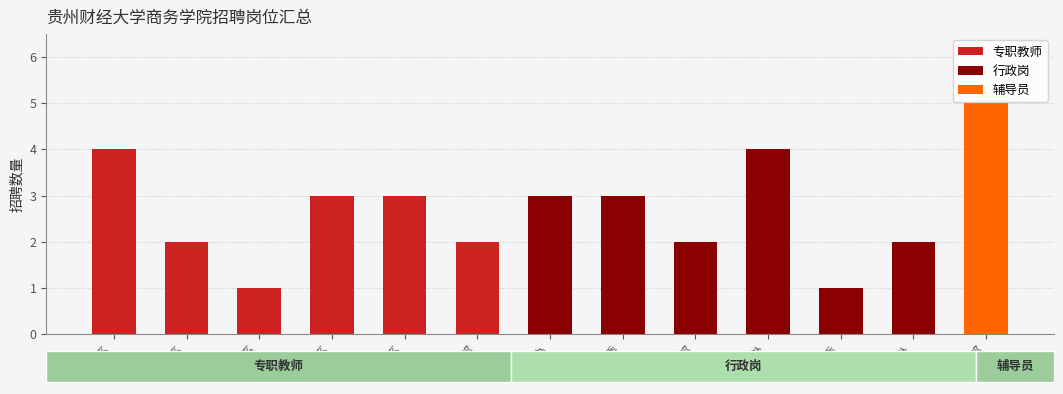

What is the minimum value for 专职教师?

1